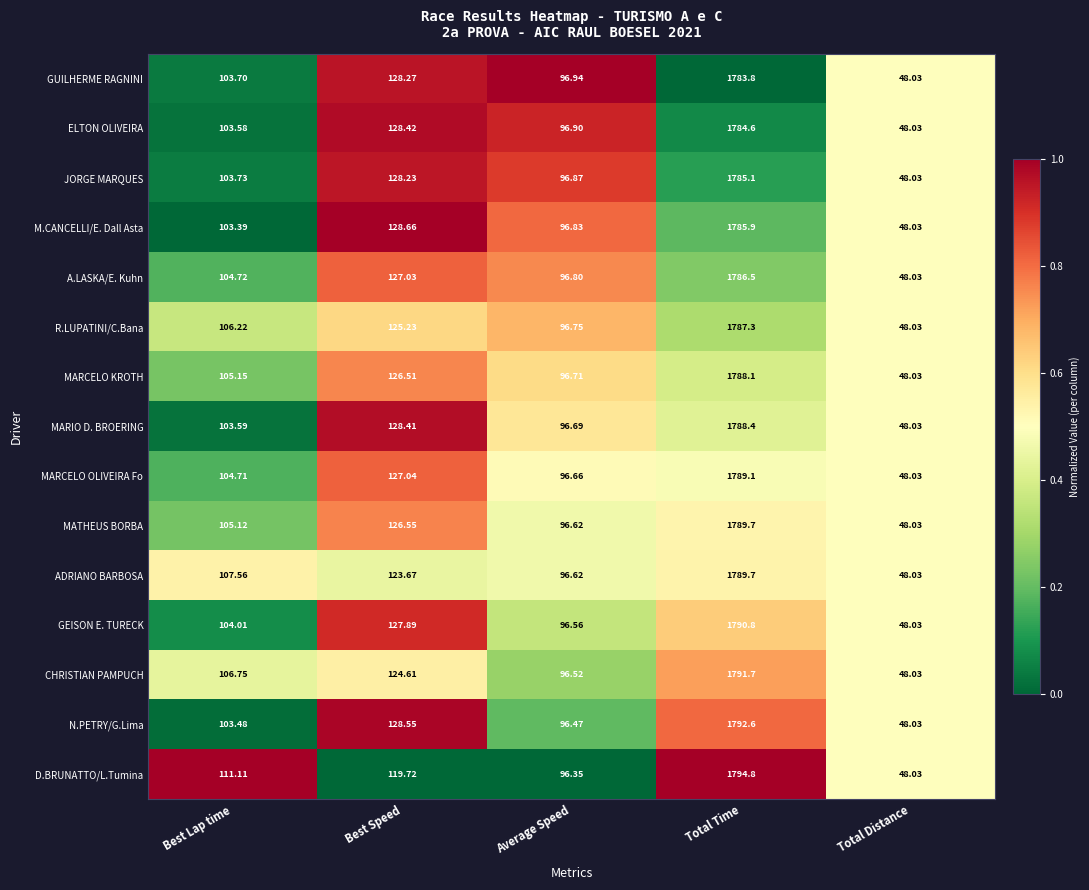

At which label is GUILHERME RAGNINI closest to 915?

Best Speed